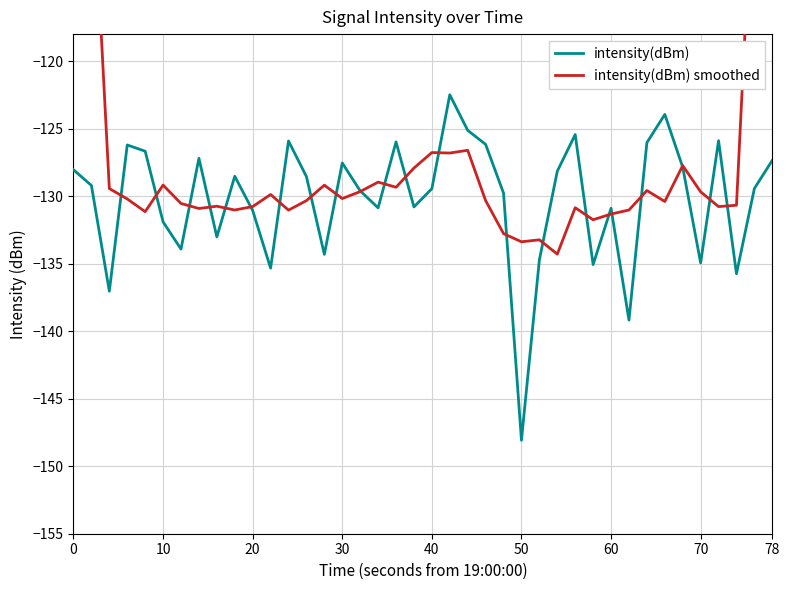

What is the highest value of the intensity(dBm) series?

-122.5